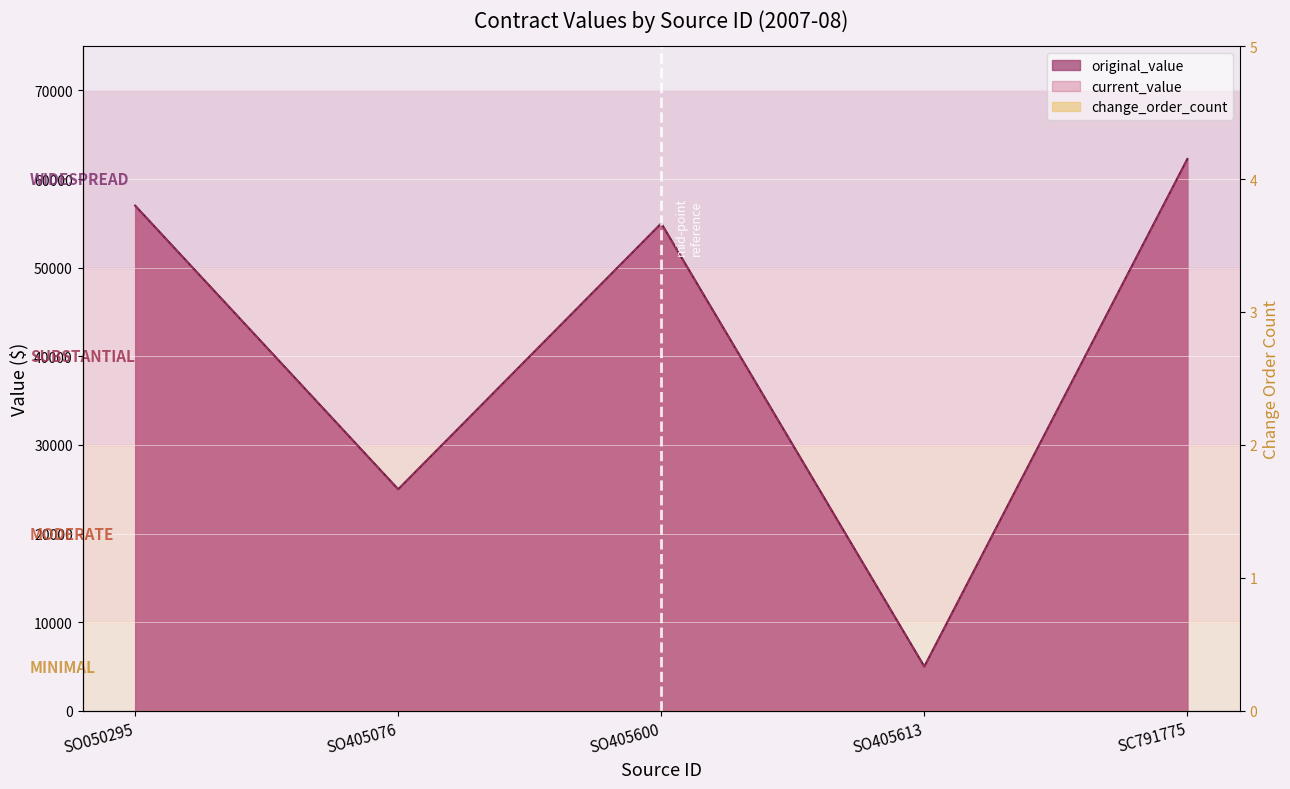

What is the sum of all current_value values?

204264